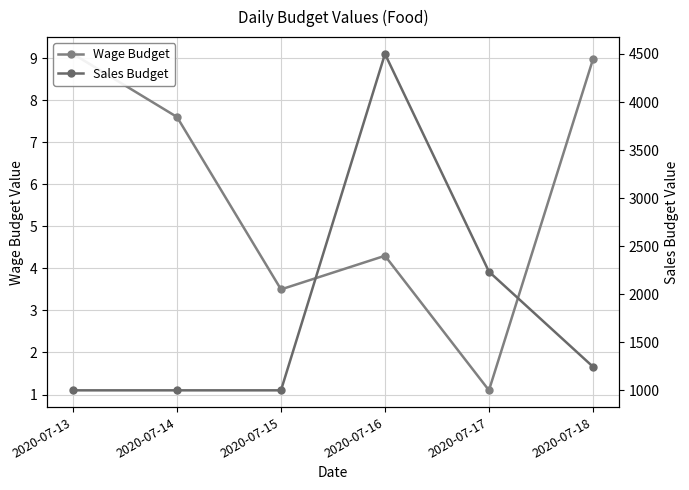

What is the greatest value displayed?

4500.6